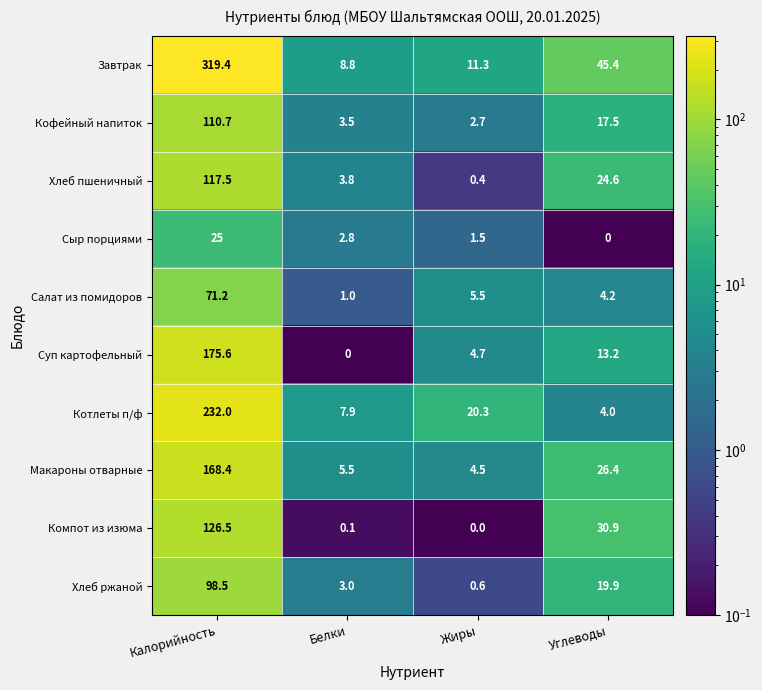

Is it true that Суп картофельный equals 1.6 at Жиры?

False